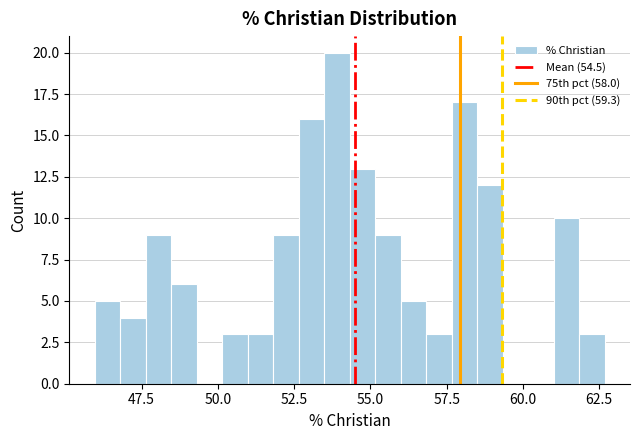

Around what value on the x-axis is the tallest bar? Give the approximate position of its centre, as read against the axis.

54.0